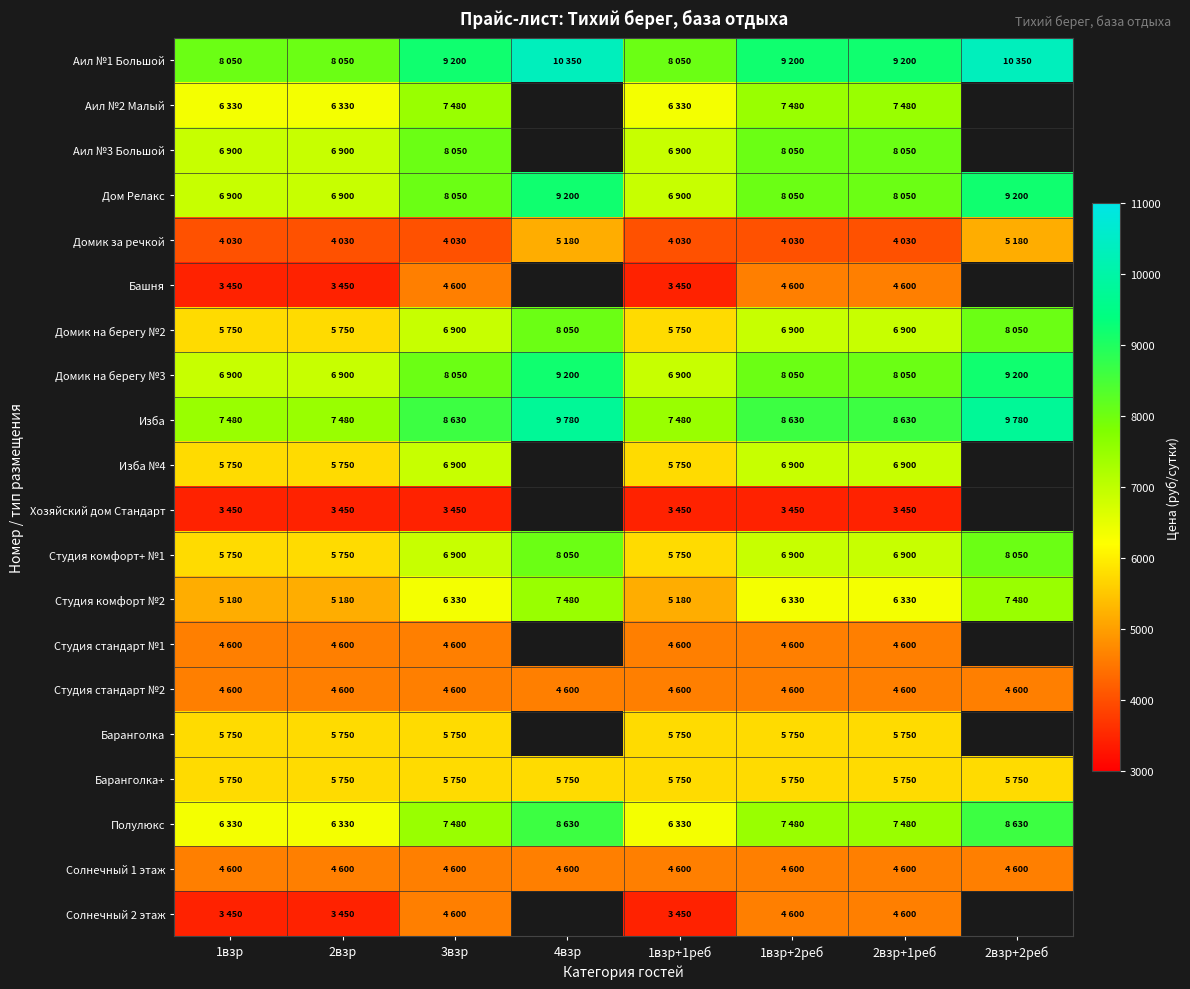

List the series in order of their peak value, lowest first.

Хозяйский дом Стандарт, Башня, Студия стандарт №1, Студия стандарт №2, Солнечный 1 этаж, Солнечный 2 этаж, Домик за речкой, Баранголка, Баранголка+, Изба №4, Аил №2 Малый, Студия комфорт №2, Аил №3 Большой, Домик на берегу №2, Студия комфорт+ №1, Полулюкс, Дом Релакс, Домик на берегу №3, Изба, Аил №1 Большой